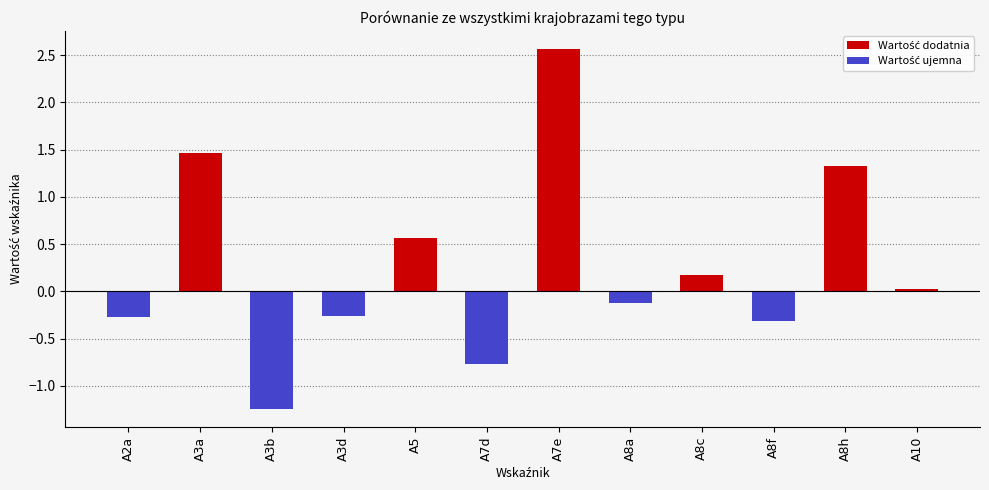

What is the label of the 4th bar from the left?

A3d